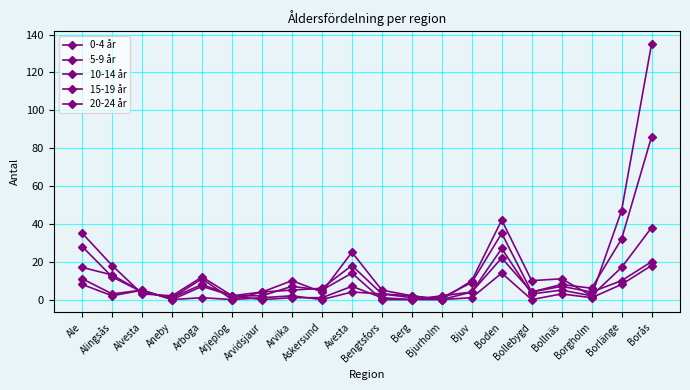

Which series has the largest range (max minus min)?

20-24 år